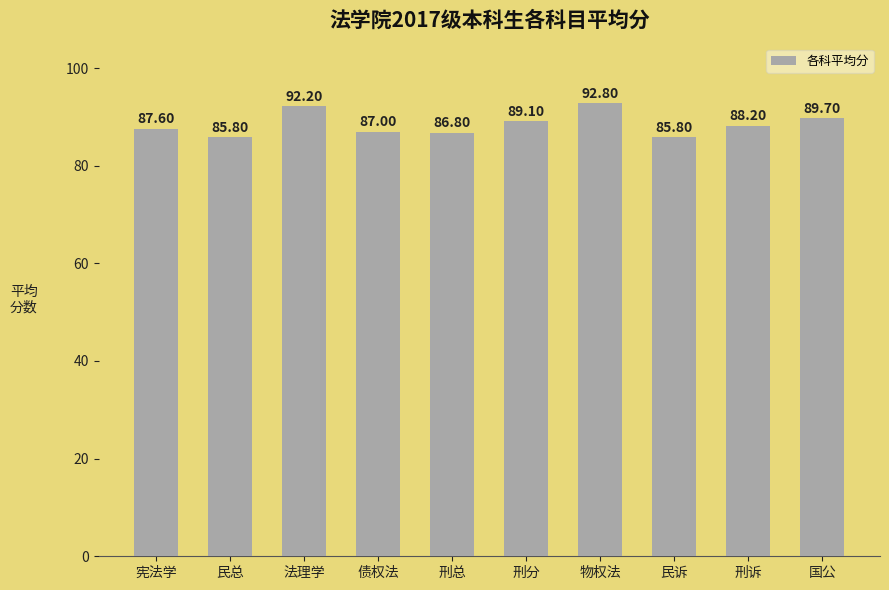

What is the sum of the values at 法理学 and 民总?

178.0